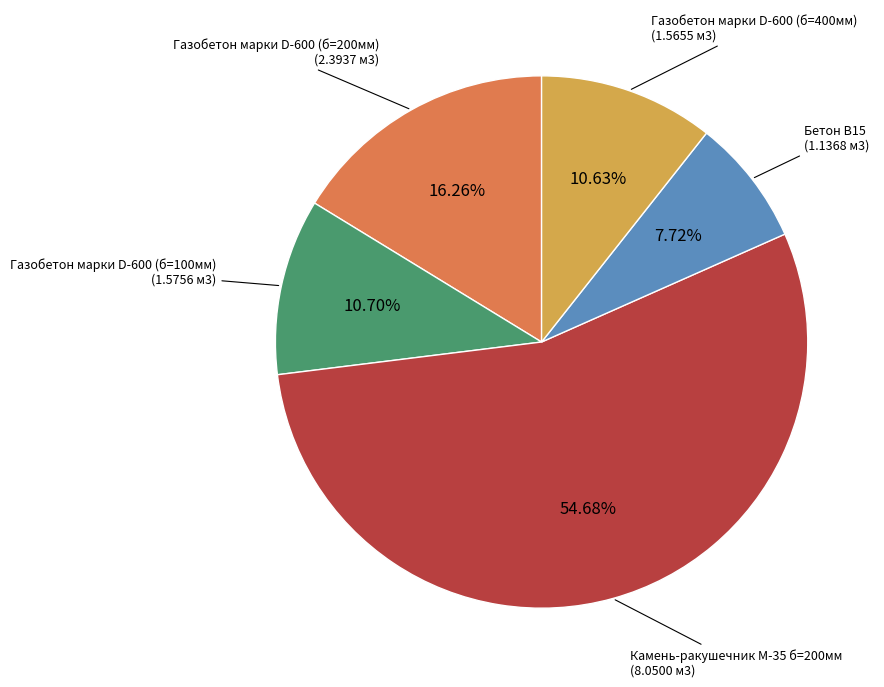

How many slices are in this pie chart?

5